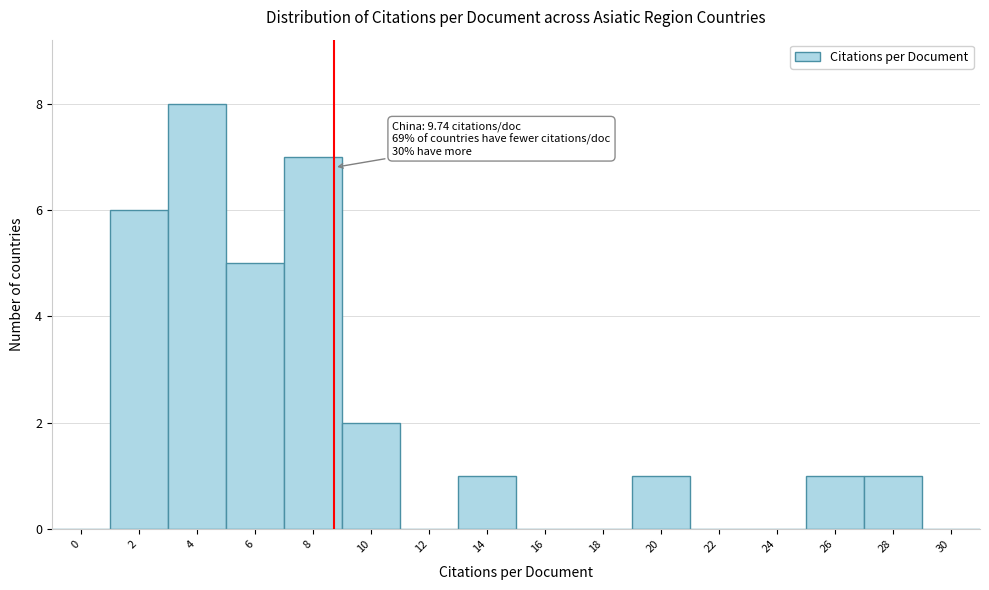

Reading left to right, list all the values displayed in this chart.

0=0	2=6	4=8	6=5	8=7	10=2	12=0	14=1	16=0	18=0	20=1	22=0	24=0	26=1	28=1	30=0